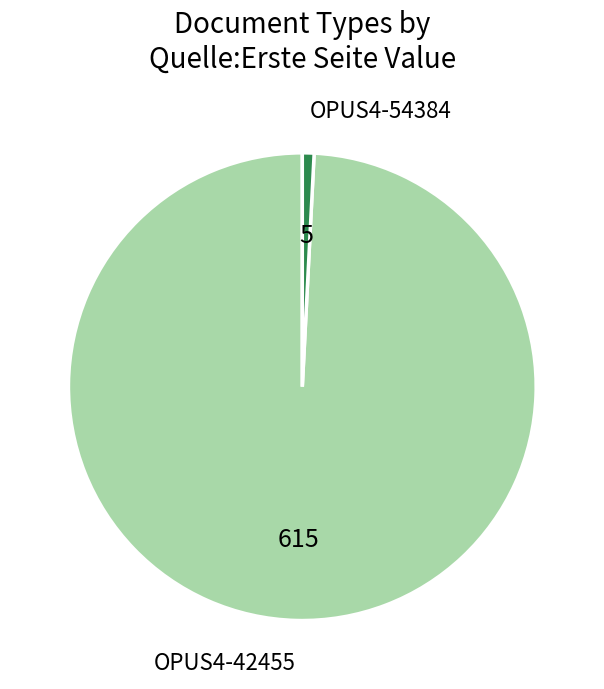

Which slice is the largest?

OPUS4-42455